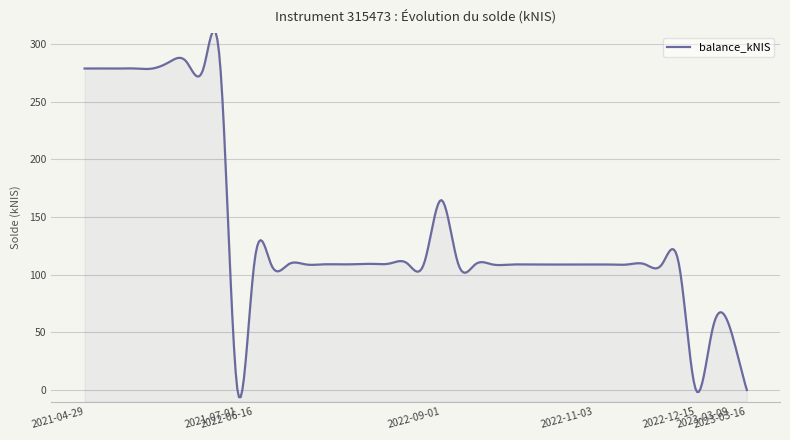

List the labels in order of value, smallest first.

2021-07-01, 2022-12-15, 2023-03-16, 2023-03-09, 2023-03-02, 2022-06-23, 2022-09-29, 2022-10-06, 2022-10-13, 2022-10-20, 2022-10-27, 2022-11-03, 2022-11-10, 2022-11-17, 2022-09-15, 2022-09-22, 2022-07-07, 2022-07-14, 2022-07-21, 2022-06-30, 2022-11-24, 2022-12-01, 2022-12-08, 2022-07-28, 2022-08-04, 2022-09-08, 2022-08-11, 2022-08-18, 2022-08-25, 2022-06-16, 2022-09-01, 2021-06-24, 2021-04-29, 2021-05-06, 2021-05-13, 2021-05-20, 2021-05-27, 2021-06-17, 2021-06-03, 2021-06-10